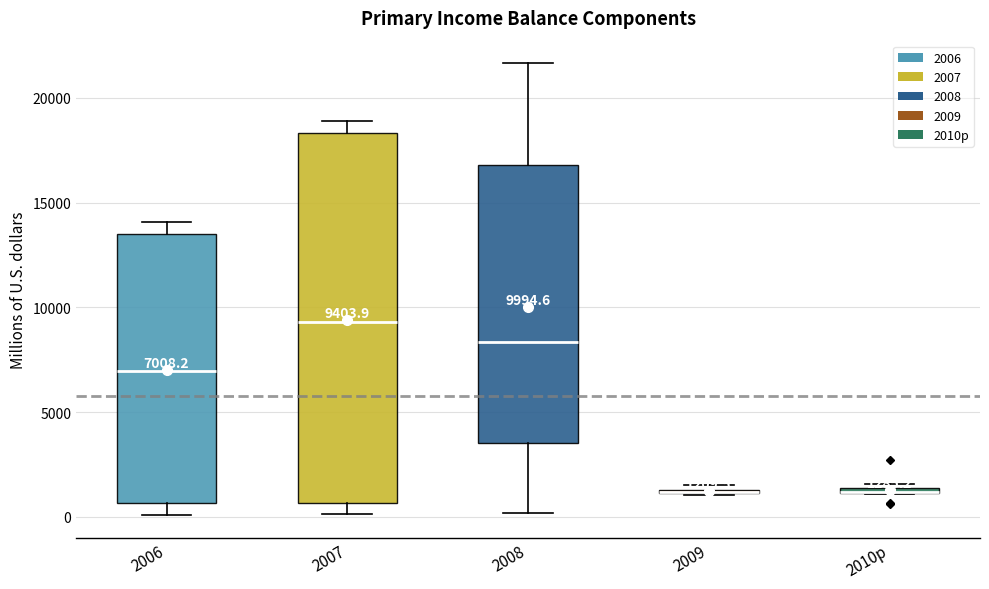

Which box is the tallest, from its lower edge to its upper edge?

2007